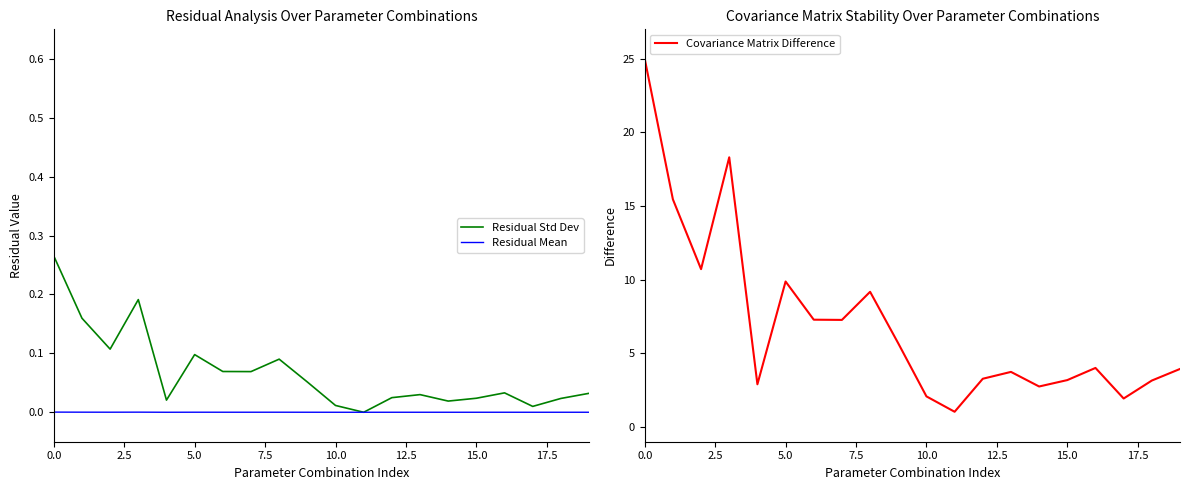

Is it true that Covariance Matrix Difference equals 9.9 at 5.0?

True